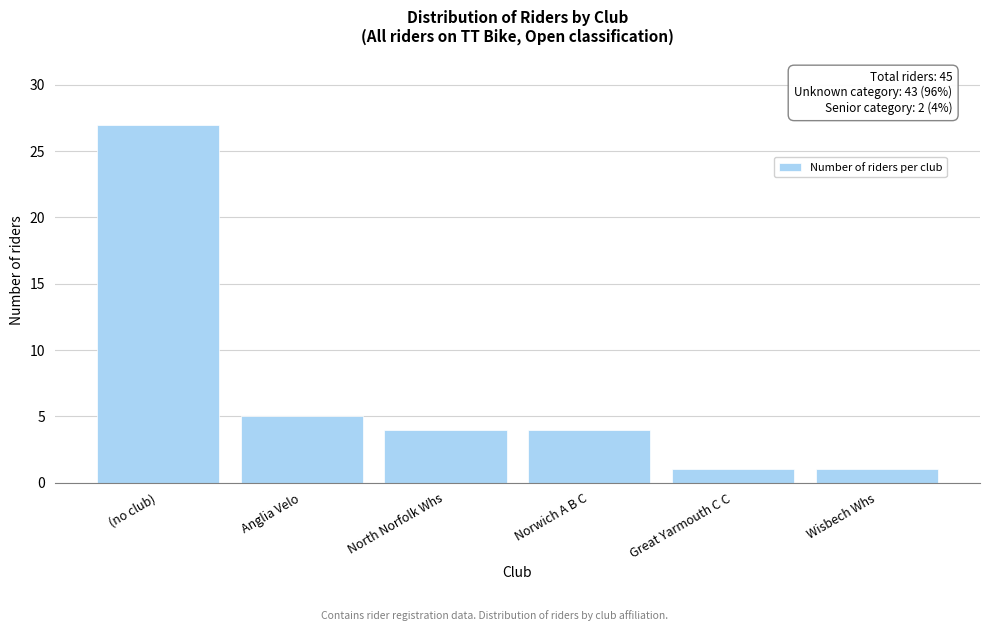

Reading left to right, extract all data points from this chart.

27	5	4	4	1	1